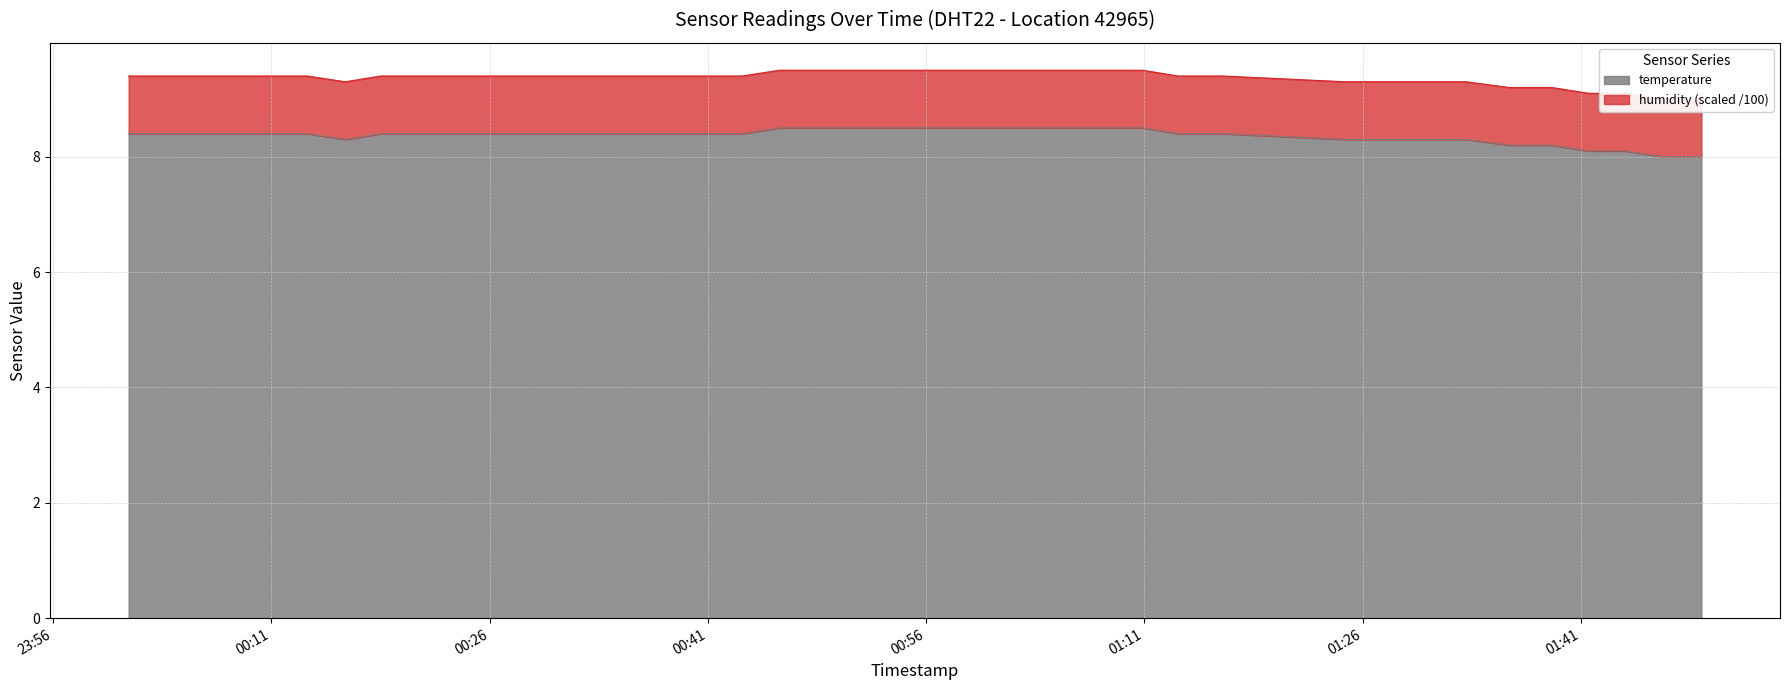

What is the lowest value of the temperature series?

8.0